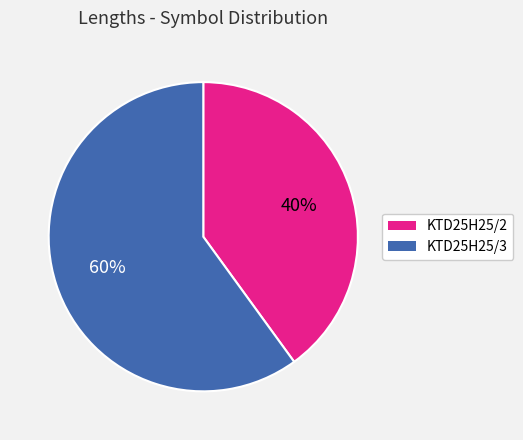

Does KTD25H25/3 represent more than half of the total?

Yes